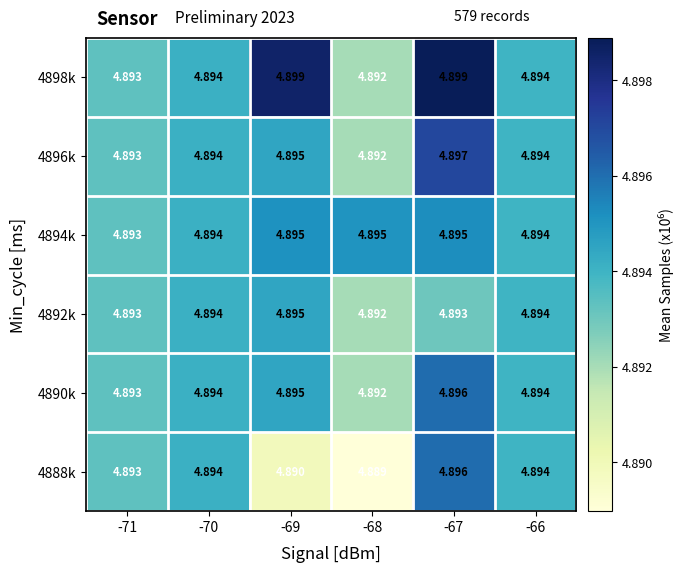

At how many categories does at least one series exceed 4?

6